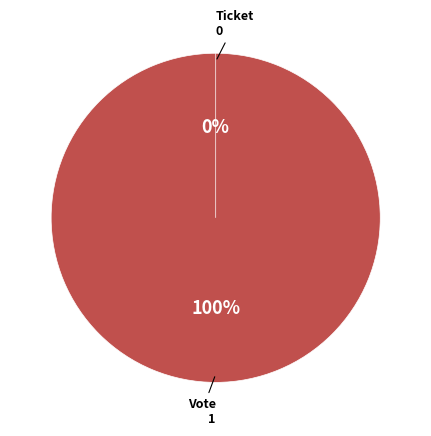

Which has a higher value, Ticket or Vote?

Vote